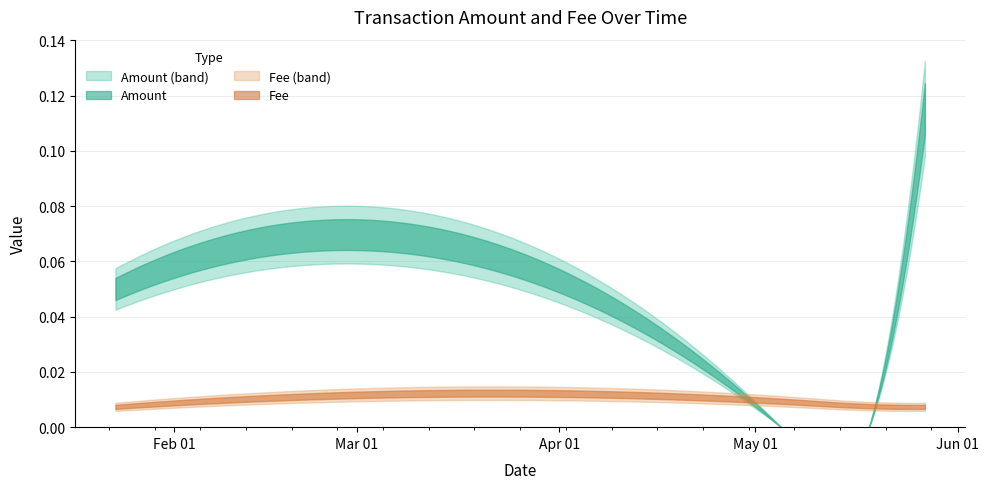

At which label does Amount reach its peak?

2019-05-27